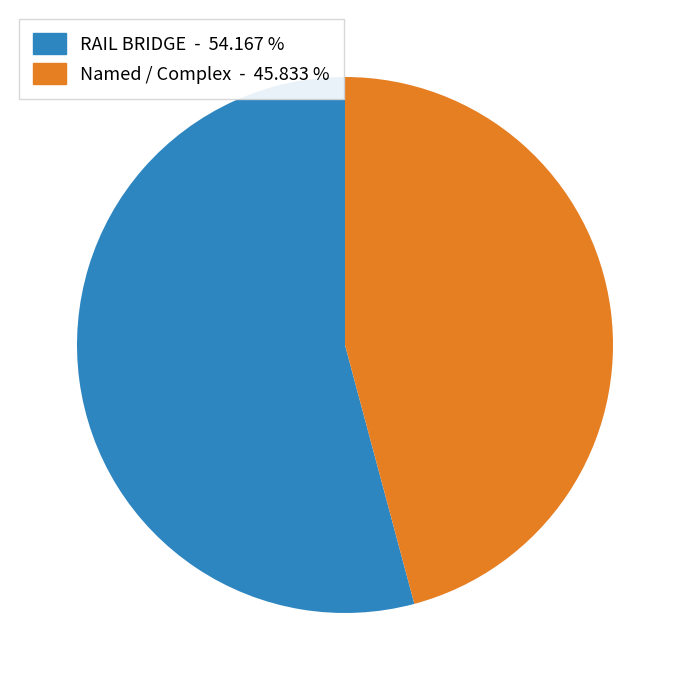

How many segments does this pie chart have?

2